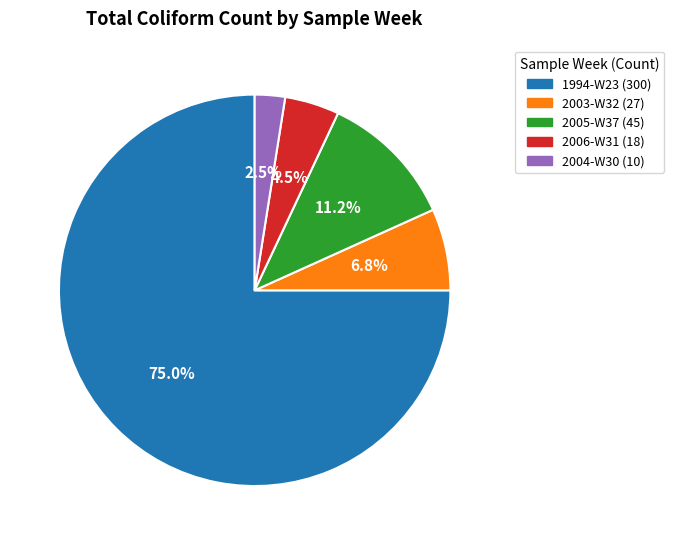

Which category has the smallest portion of the pie?

2004-W30